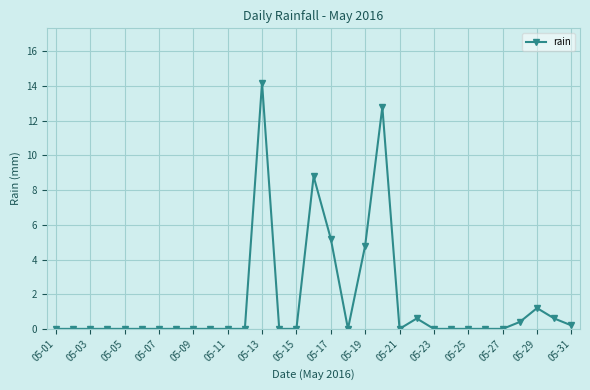

True or false: there are more than 2 points higher than both neighbors.

True